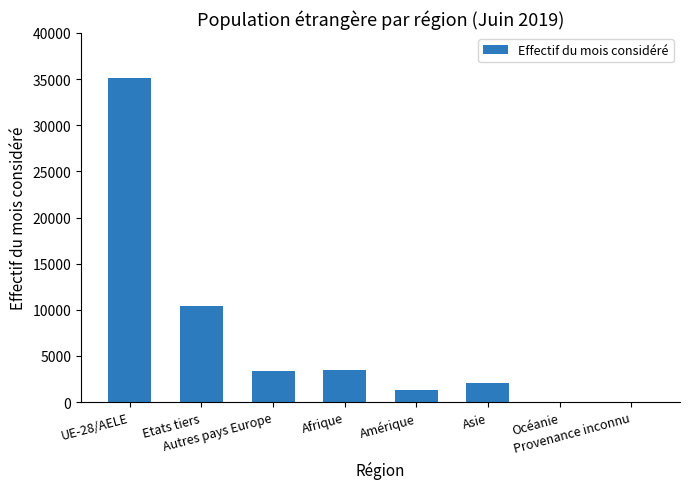

What is the average value?

6990